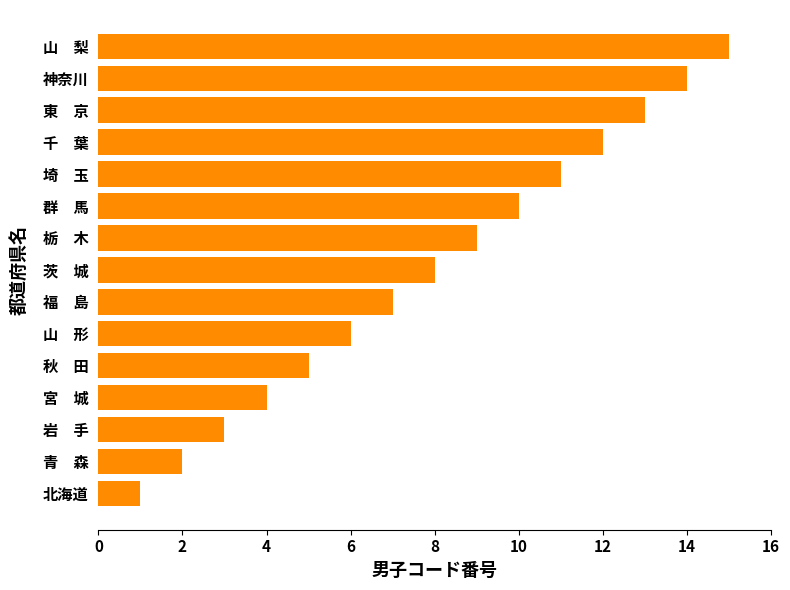

At which label is the value closest to 8?

茨　城